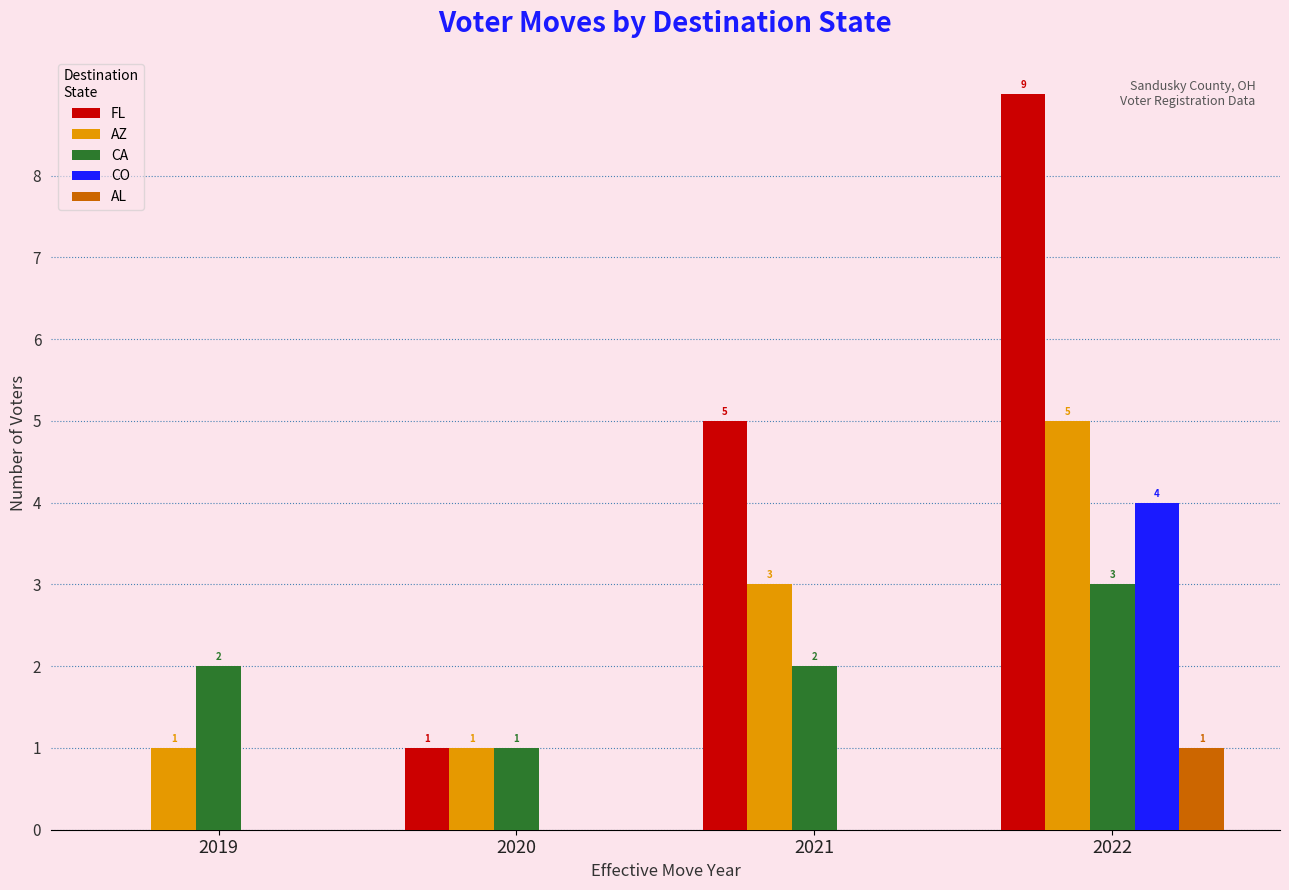

The value of AZ at 2021 is 3. True or false?

True